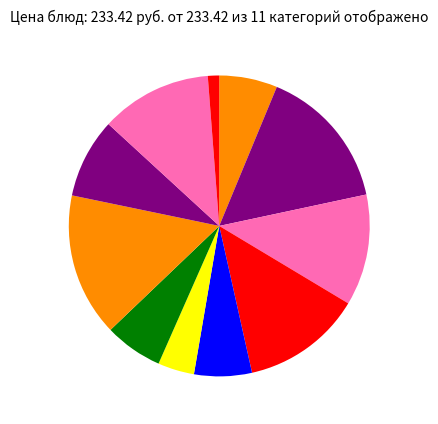

Count the number of slices in the pie.

11